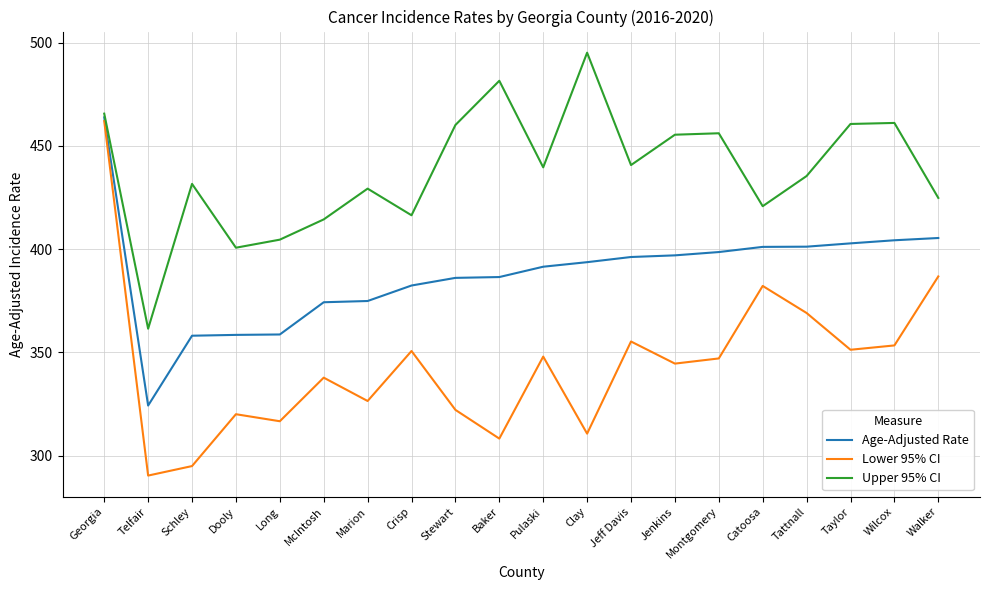

The value of Upper 95% CI at Taylor is 275.3. True or false?

False